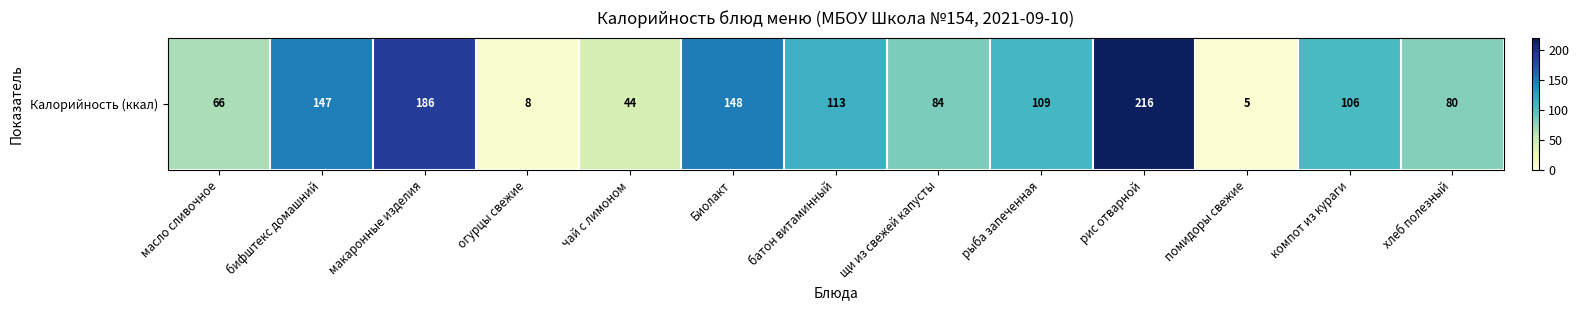

True or false: the data shows 79 at Биолакт.

False